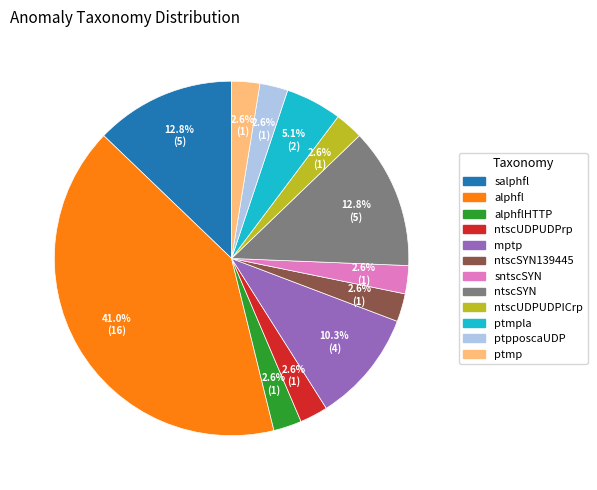

Does any single category account for the majority?

No